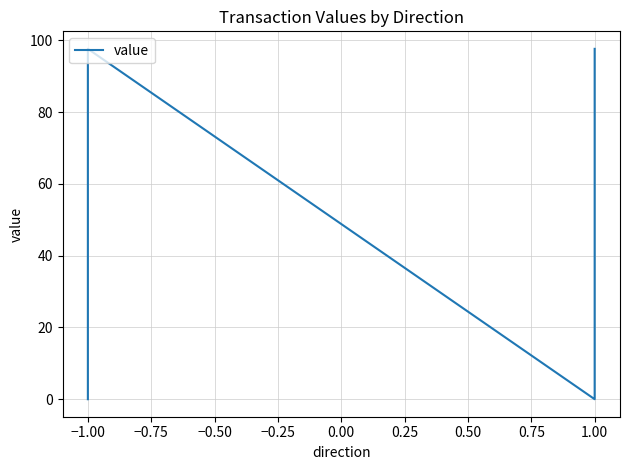

How many points are lower than both their immediate neighbors (excluding endpoints)?

1